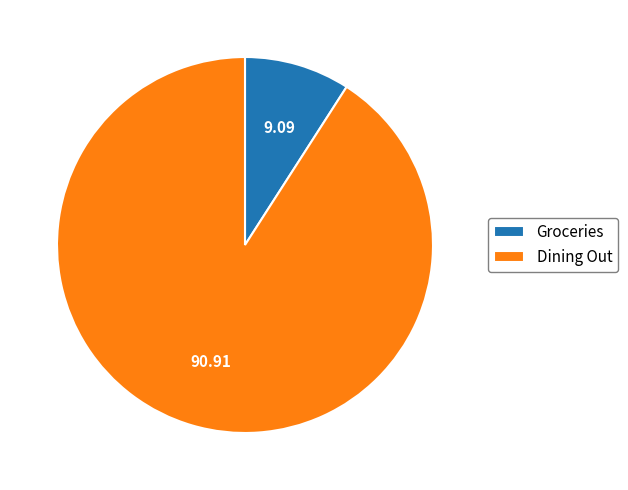

Which slice represents more than half of the pie?

Dining Out